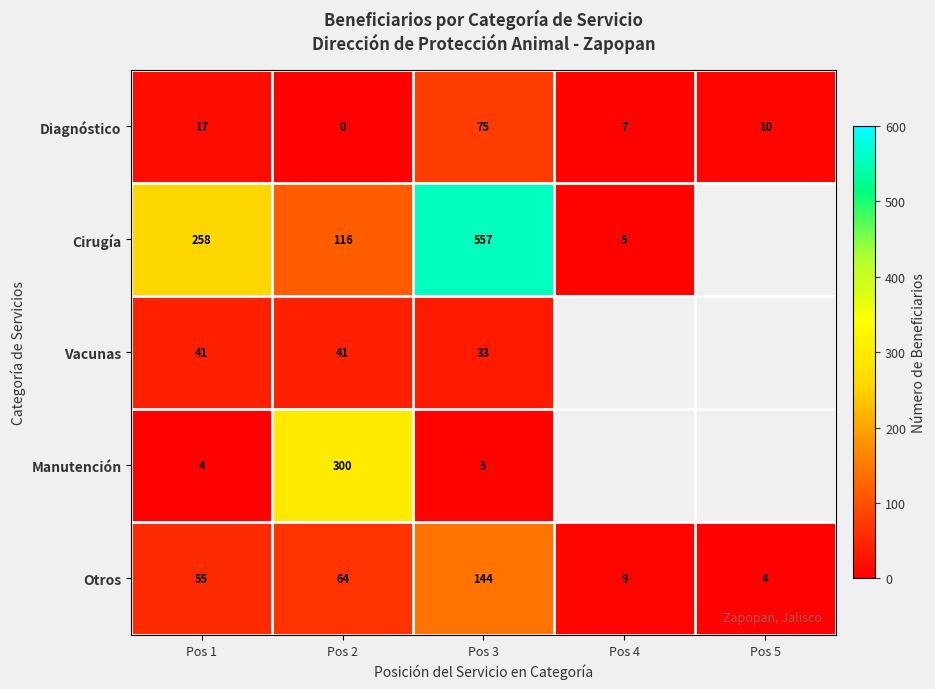

The value of row_0 at Pos 4 is 7.0. True or false?

True